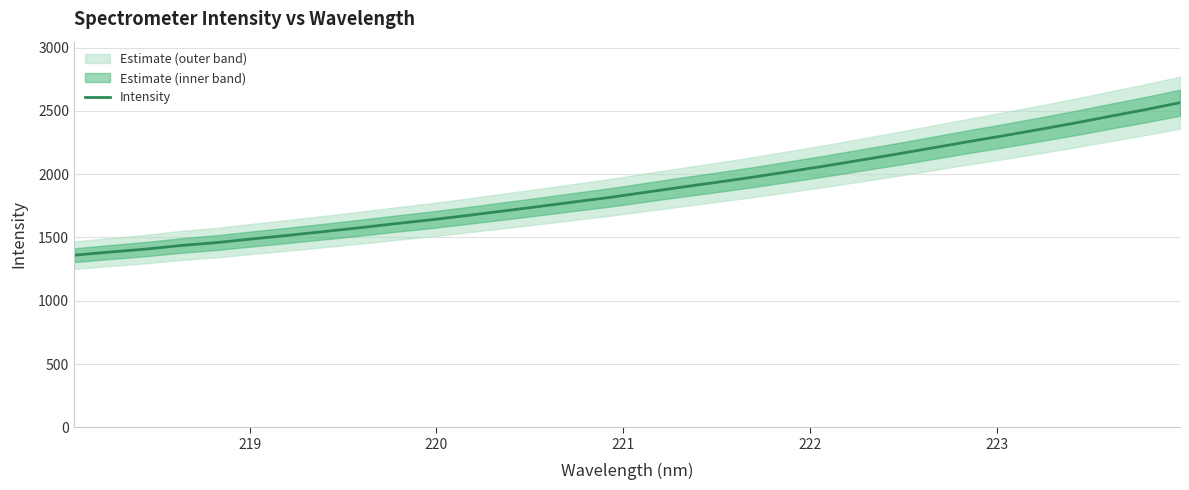

What is the smallest value displayed?

1360.1